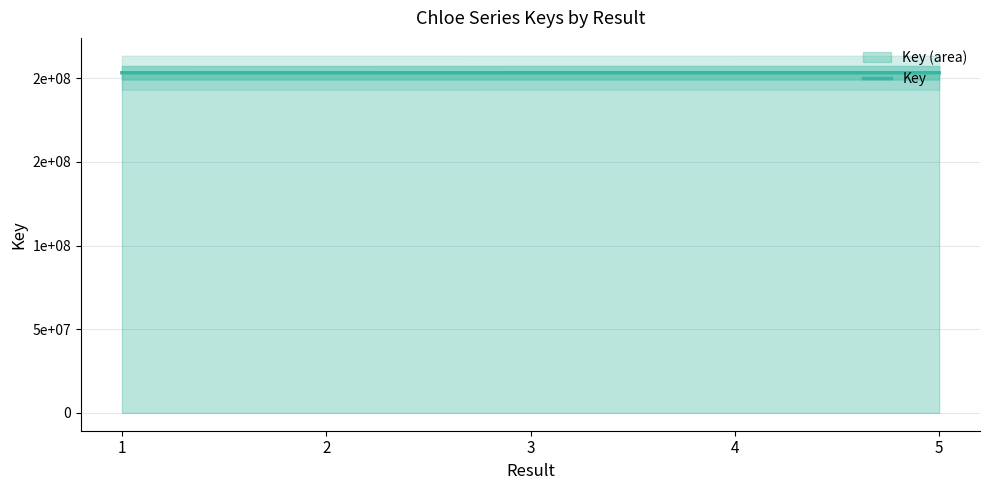

Reading right to left, what are all the values shown in this chart?

203288416	203289257	203289666	203270427	203279399